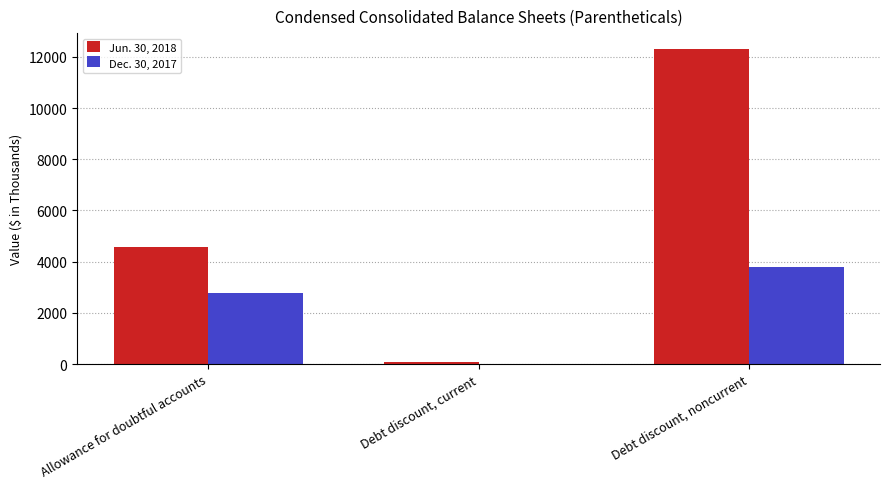

Is the value of Dec. 30, 2017 at Debt discount, noncurrent greater than the value of Jun. 30, 2018 at Allowance for doubtful accounts?

No